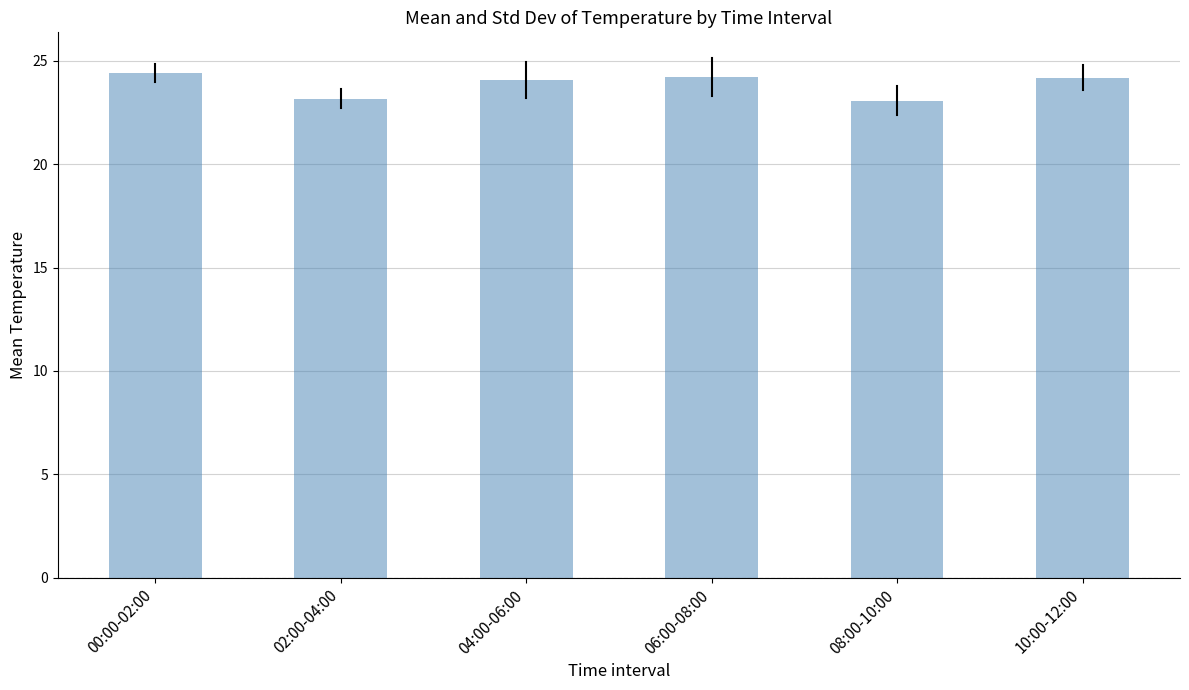

The value at 10:00-12:00 is 34.4. True or false?

False